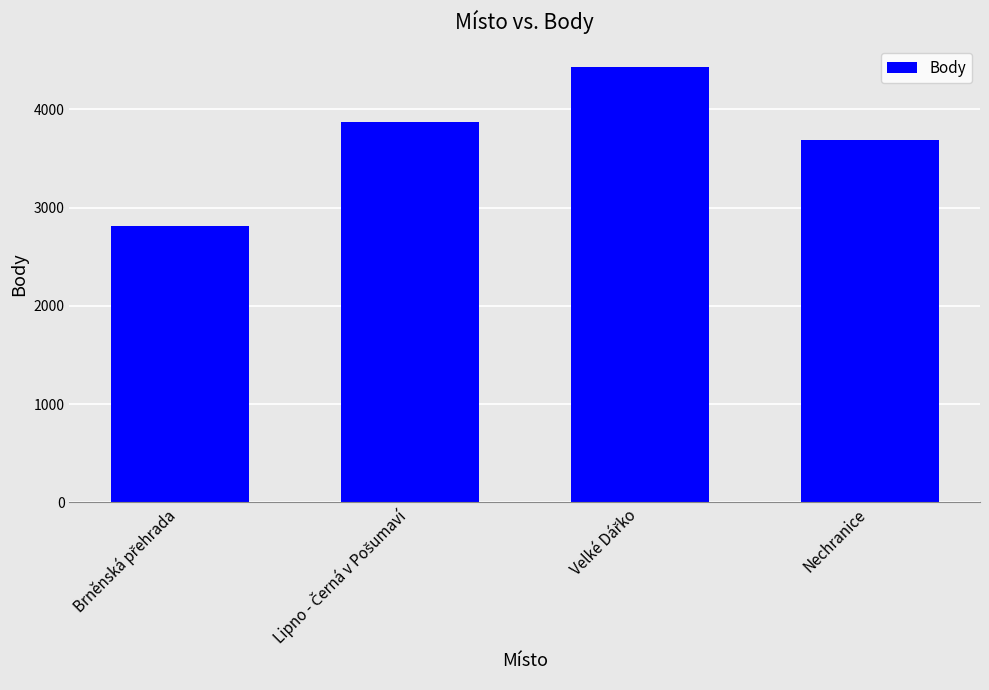

What is the minimum value shown in the chart?

2814